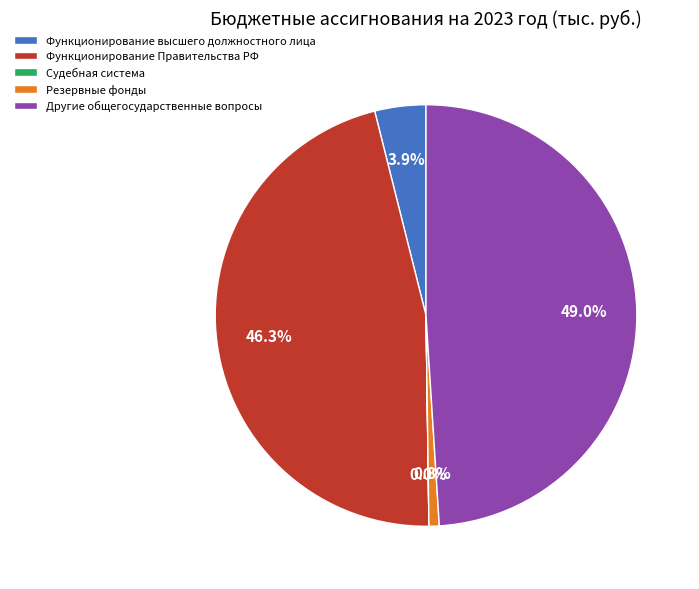

To the nearest percent, what percentage of the pie is Резервные фонды?

1%